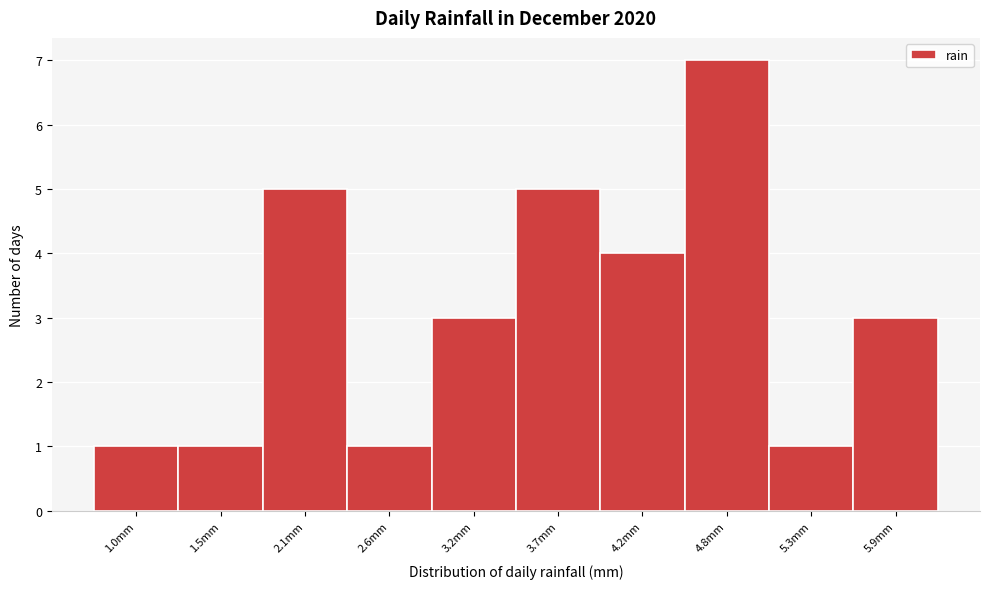

Reading left to right, extract all data points from this chart.

1.0mm=1	1.5mm=1	2.1mm=5	2.6mm=1	3.2mm=3	3.7mm=5	4.2mm=4	4.8mm=7	5.3mm=1	5.9mm=3